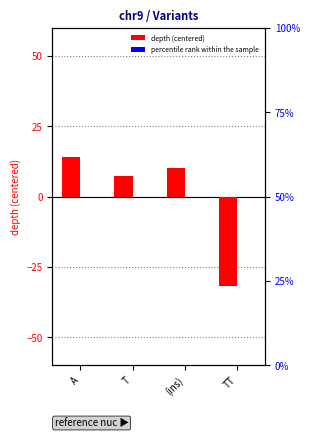

Reading left to right, extract all data points from this chart.

depth (centered): 14.2	7.2	10.2	-31.8
percentile rank within the sample: 0.0	0.0	0.0	0.0